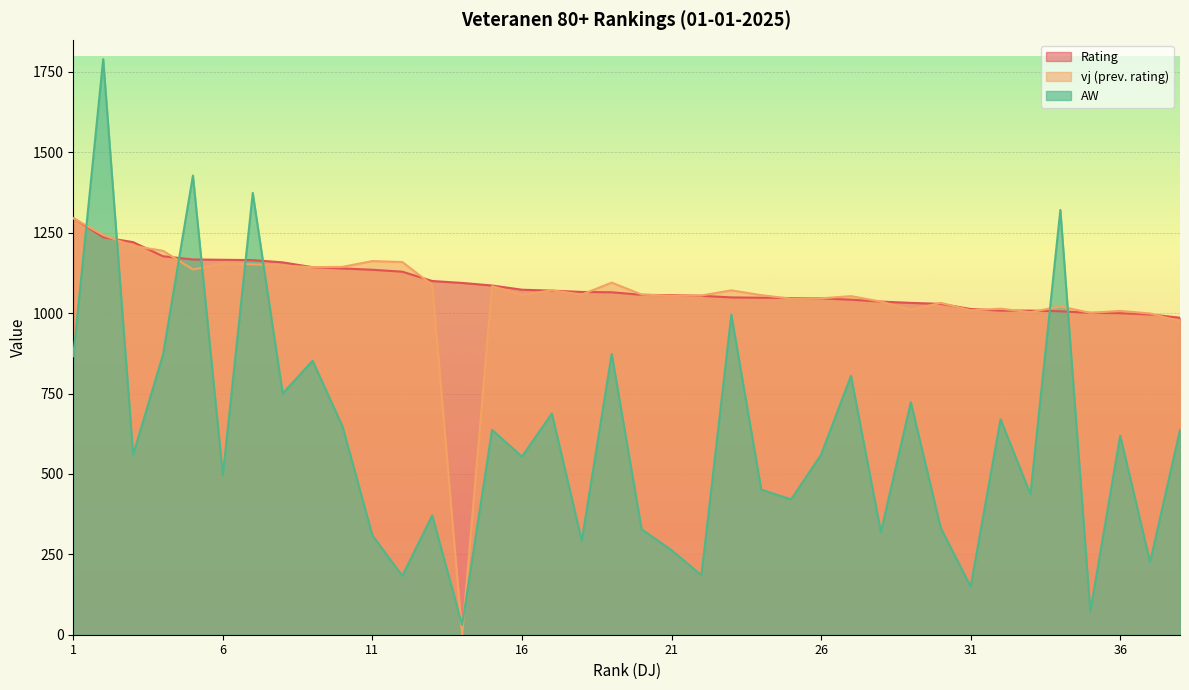

What is the total value across all series at 28?

2391